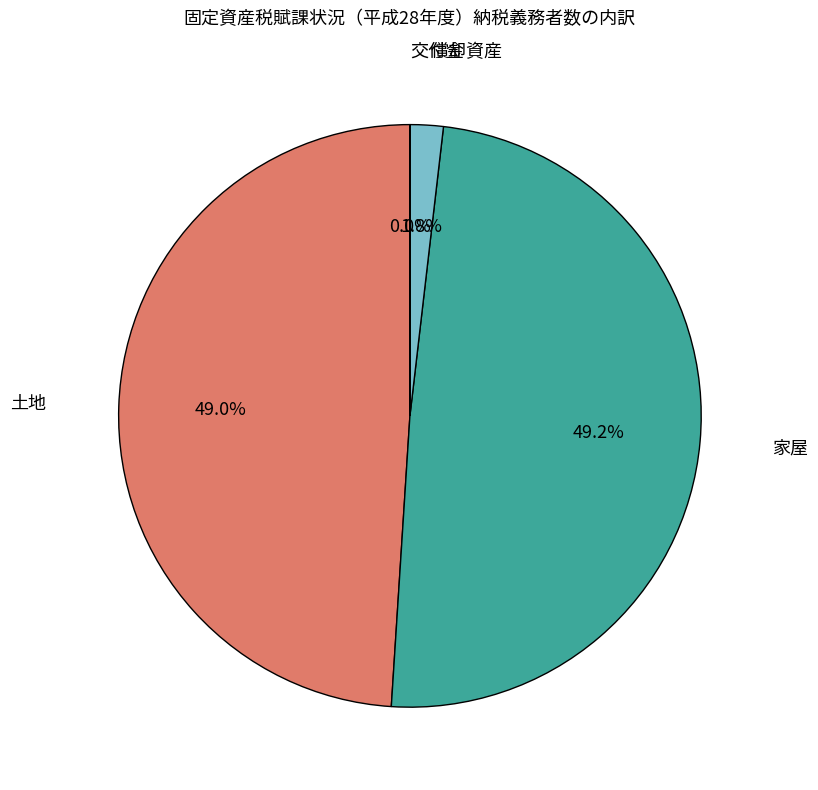

Is there a majority slice in this chart?

No